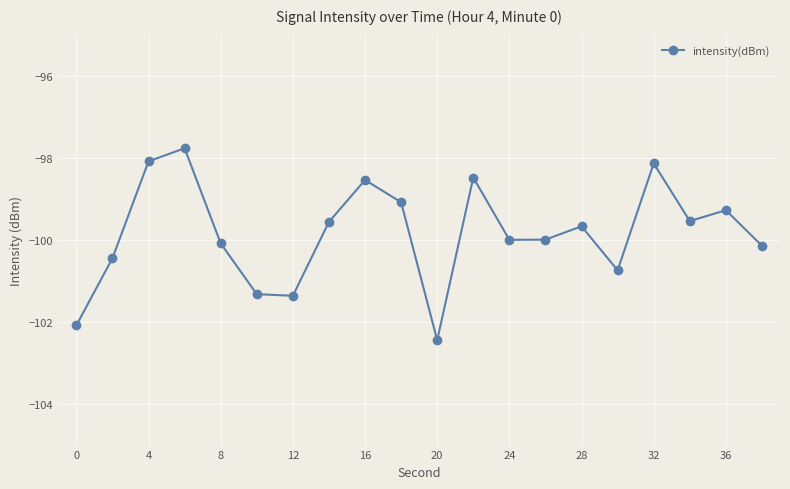

Count the number of data series in this chart.

1